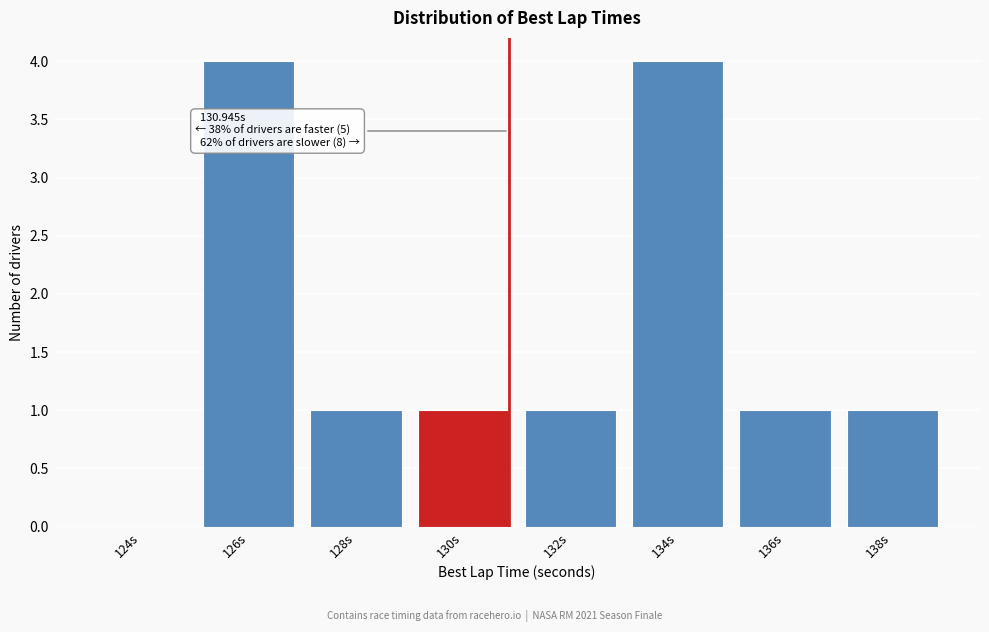

Reading left to right, list all the values displayed in this chart.

124s=0	126s=4	128s=1	130s=1	132s=1	134s=4	136s=1	138s=1